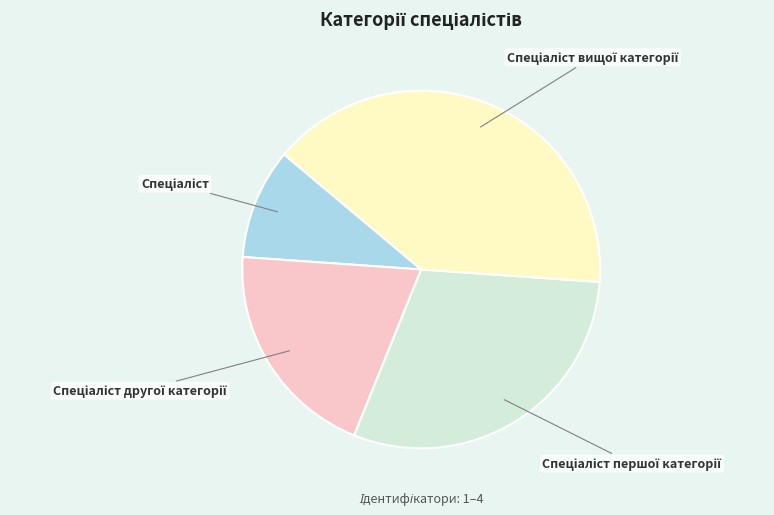

Is there a majority slice in this chart?

No